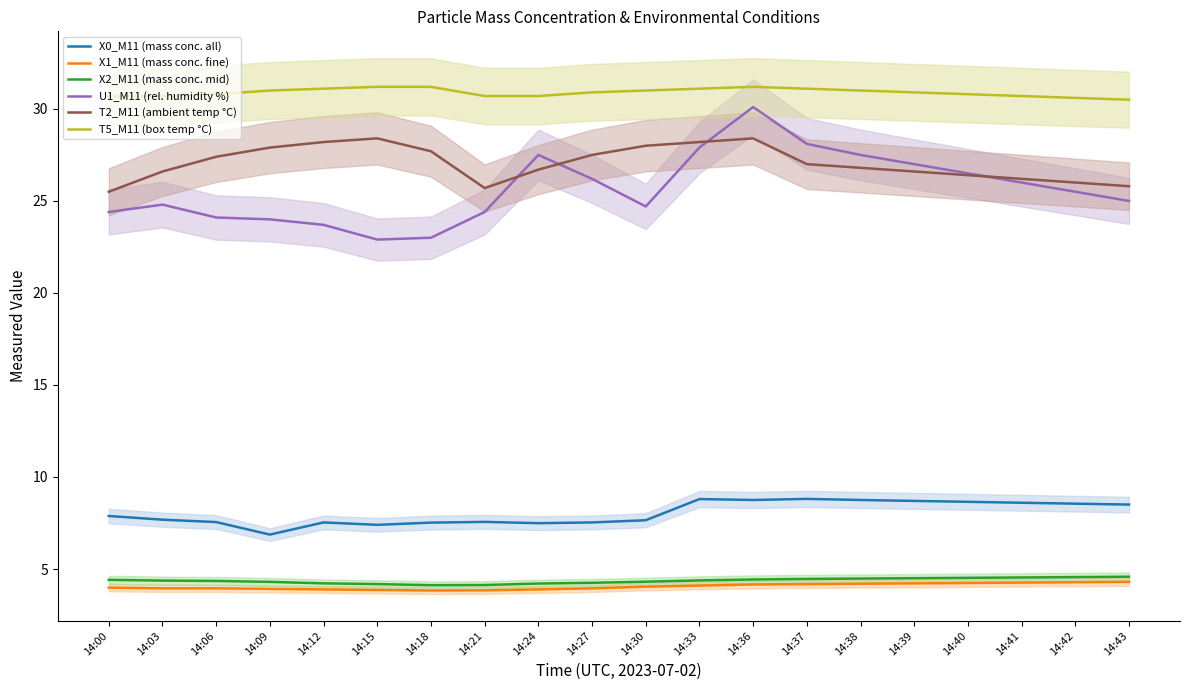

True or false: T5_M11 (box temp °C) and T2_M11 (ambient temp °C) cross at least once.

False